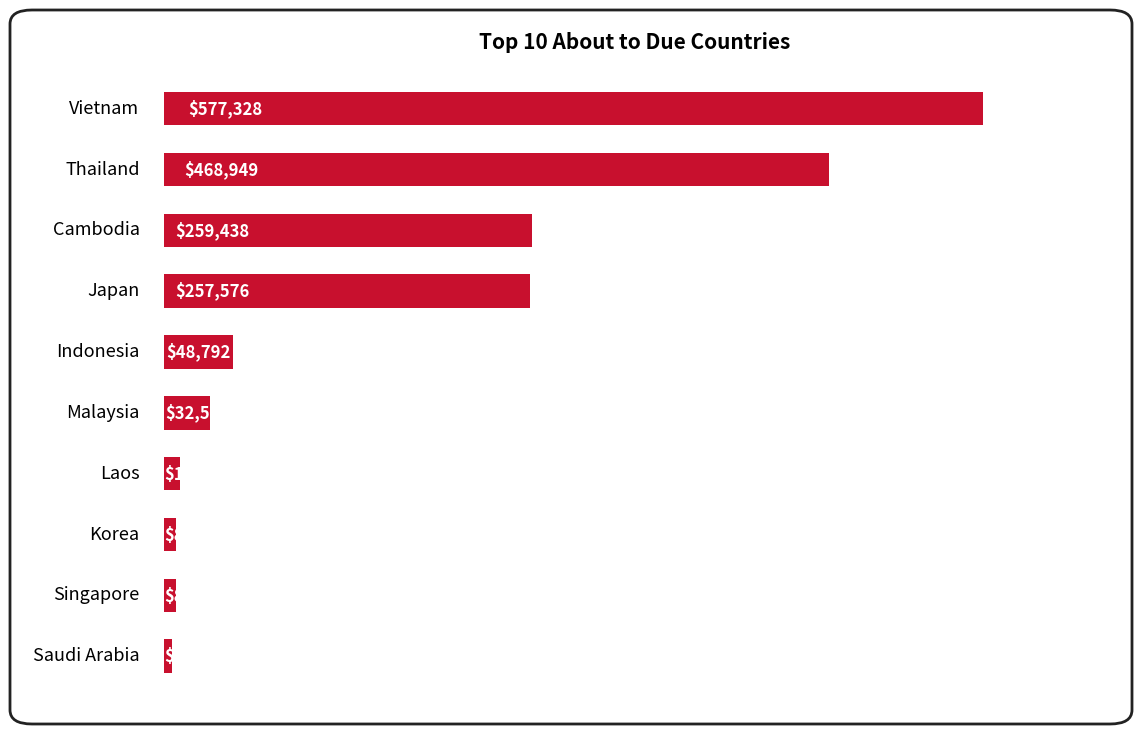

What is the smallest value displayed?

5814.0